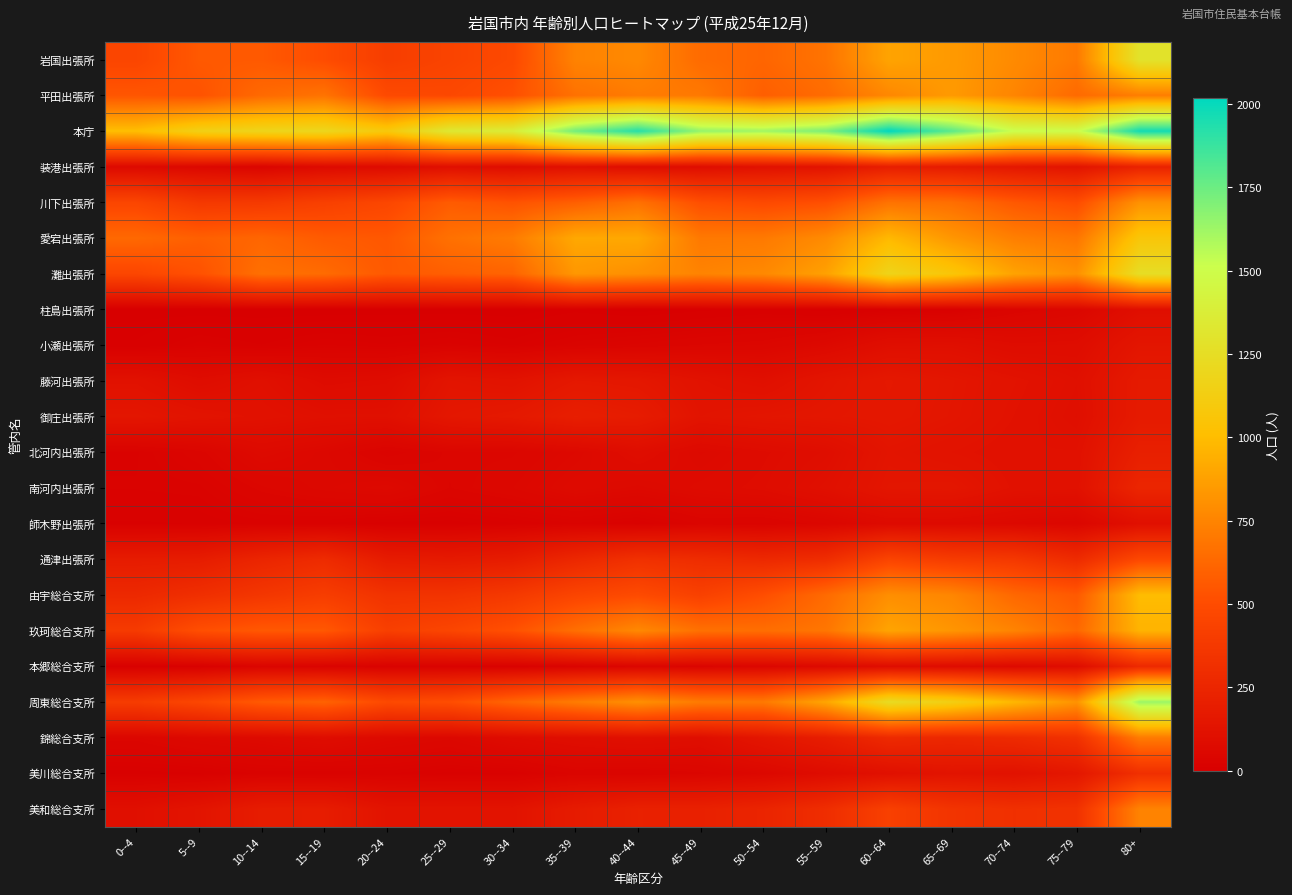

What is the total value across all series at 75--79?

8794